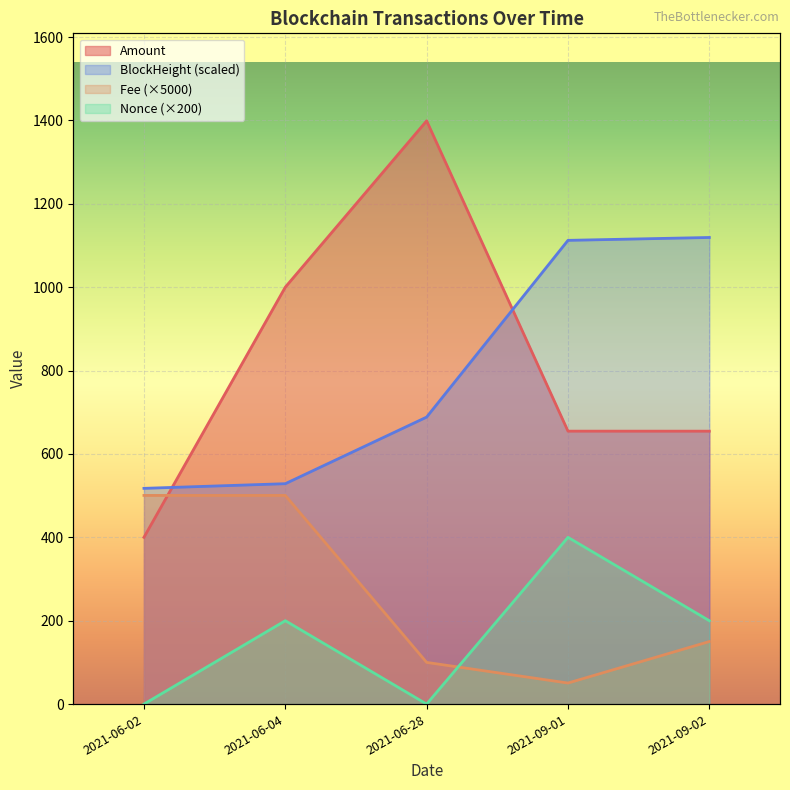

The value of Nonce (×200) at 2021-09-01 is 274.6. True or false?

False